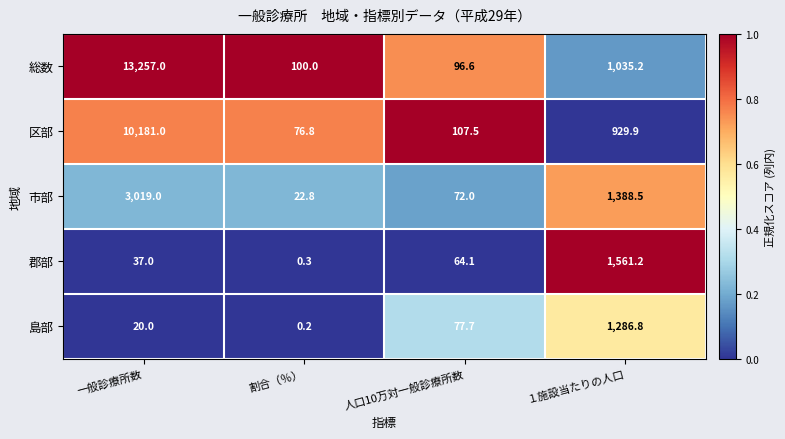

True or false: 市部 has a value of 4627.1 at 一般診療所数.

False